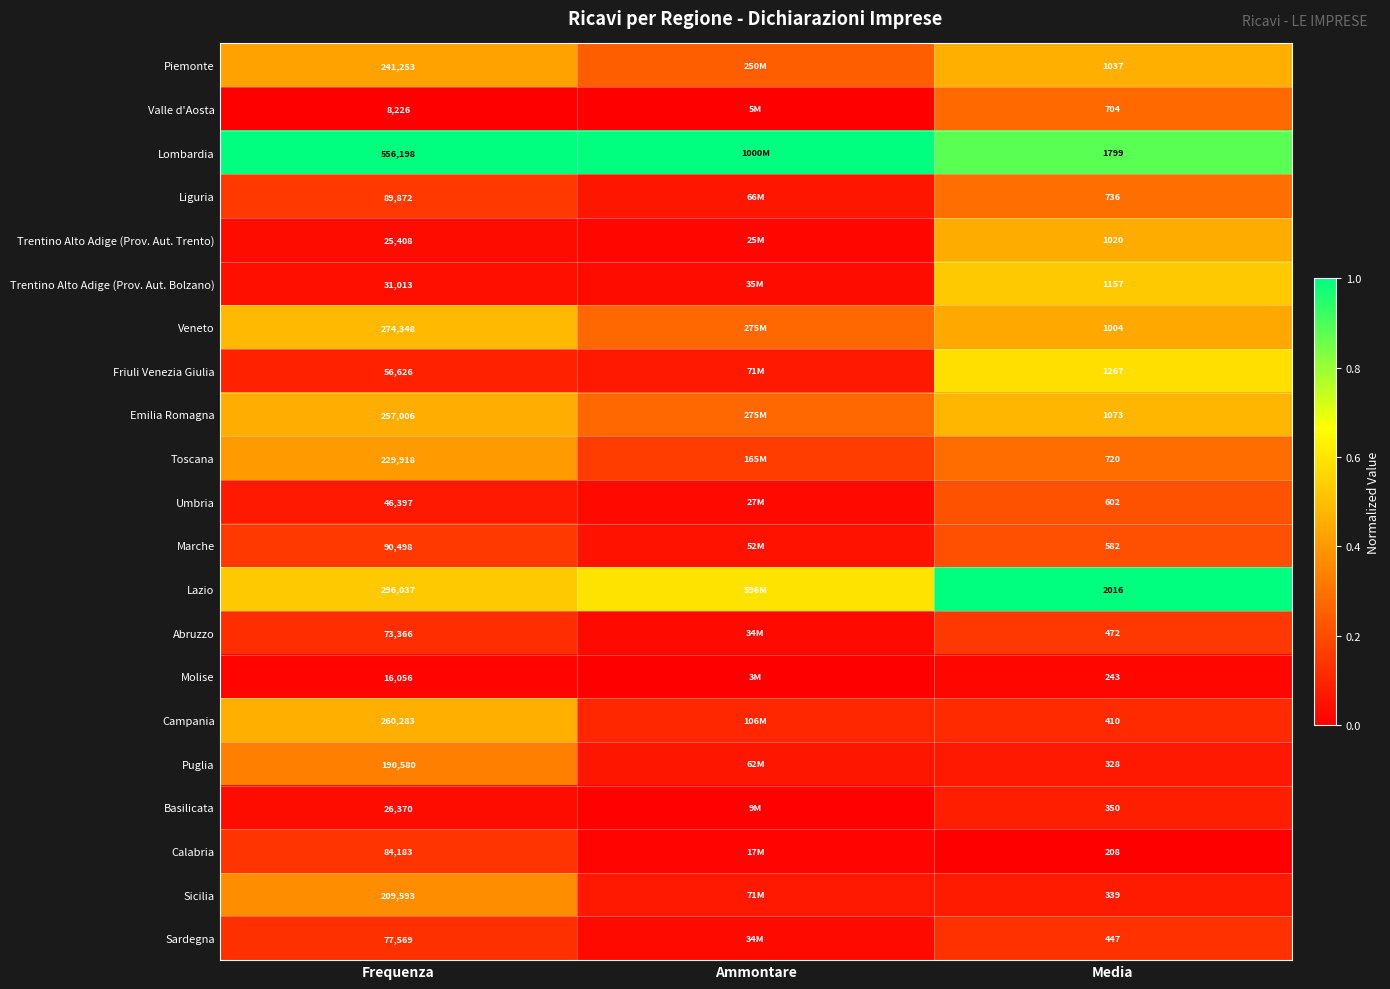

What is the total value across all series at Media?

16514.0